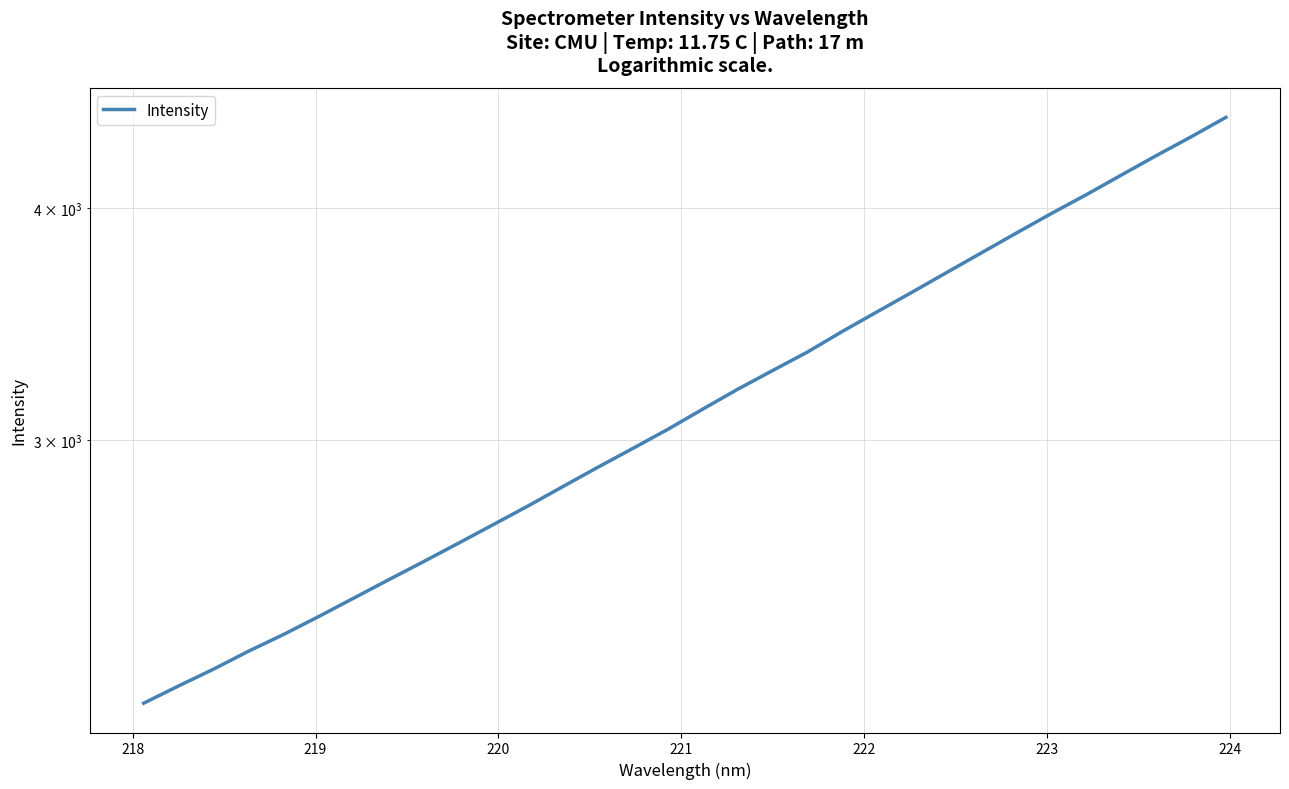

True or false: the data has more than 2 interior local peaks.

False